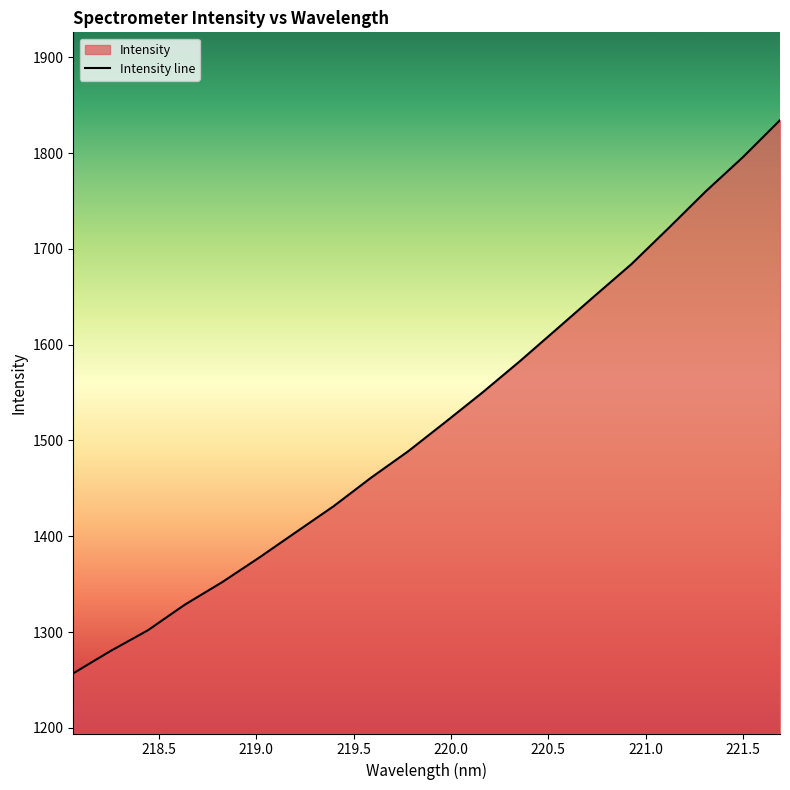

What is the smallest value displayed?

1256.9